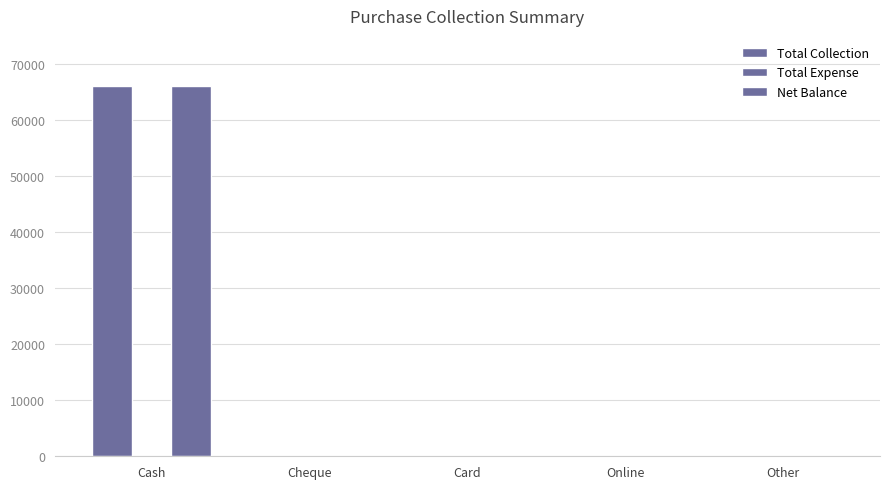

Are the bars grouped side by side (vs. stacked)?

Yes